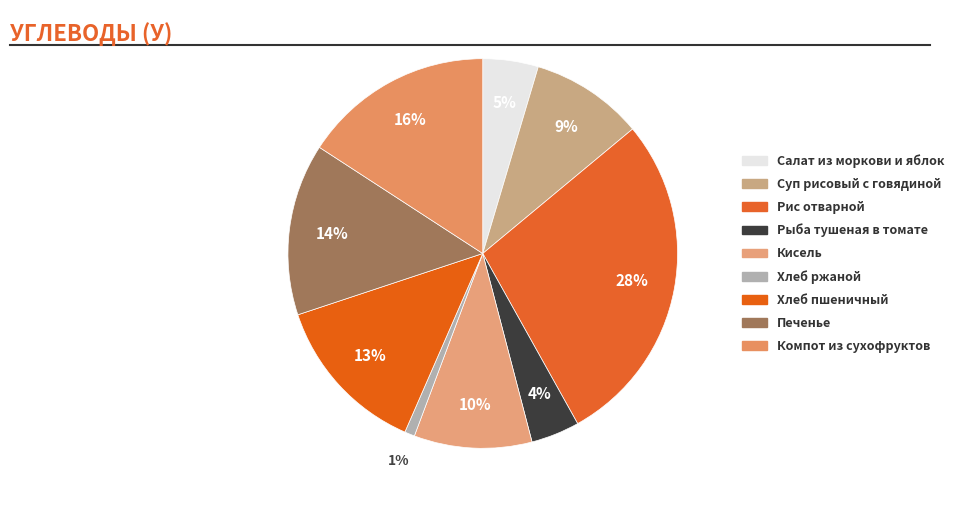

How many slices are in this pie chart?

9